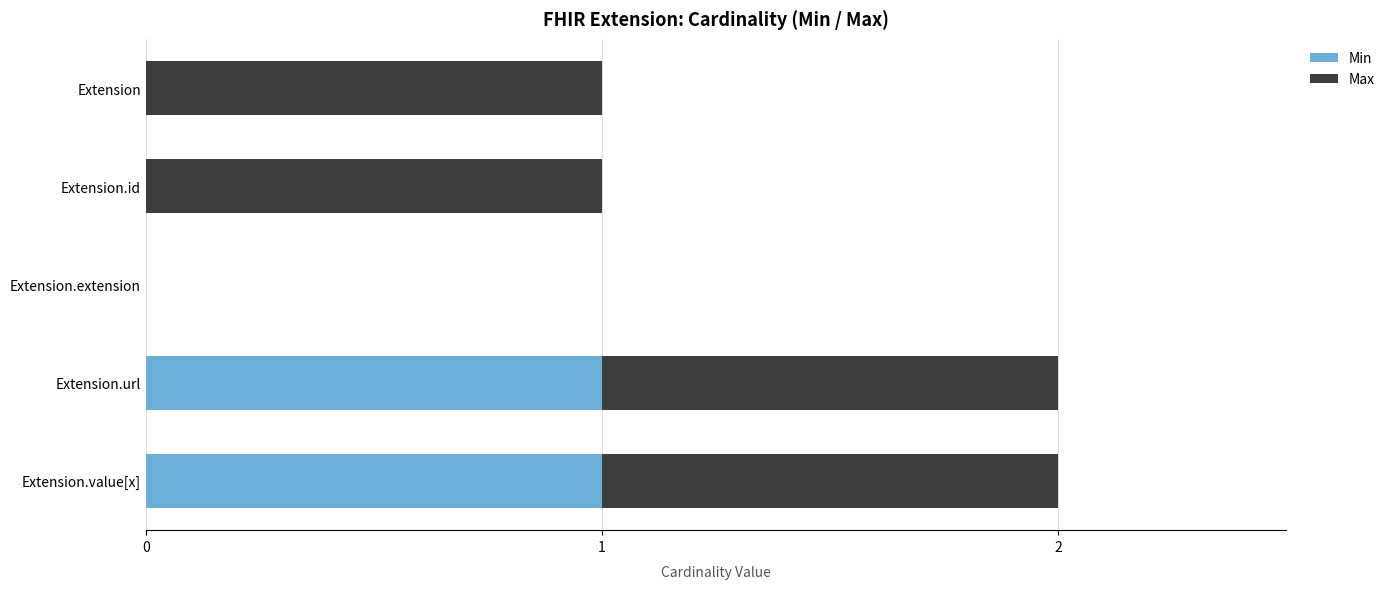

The value of Min at Extension.id is 0. True or false?

True